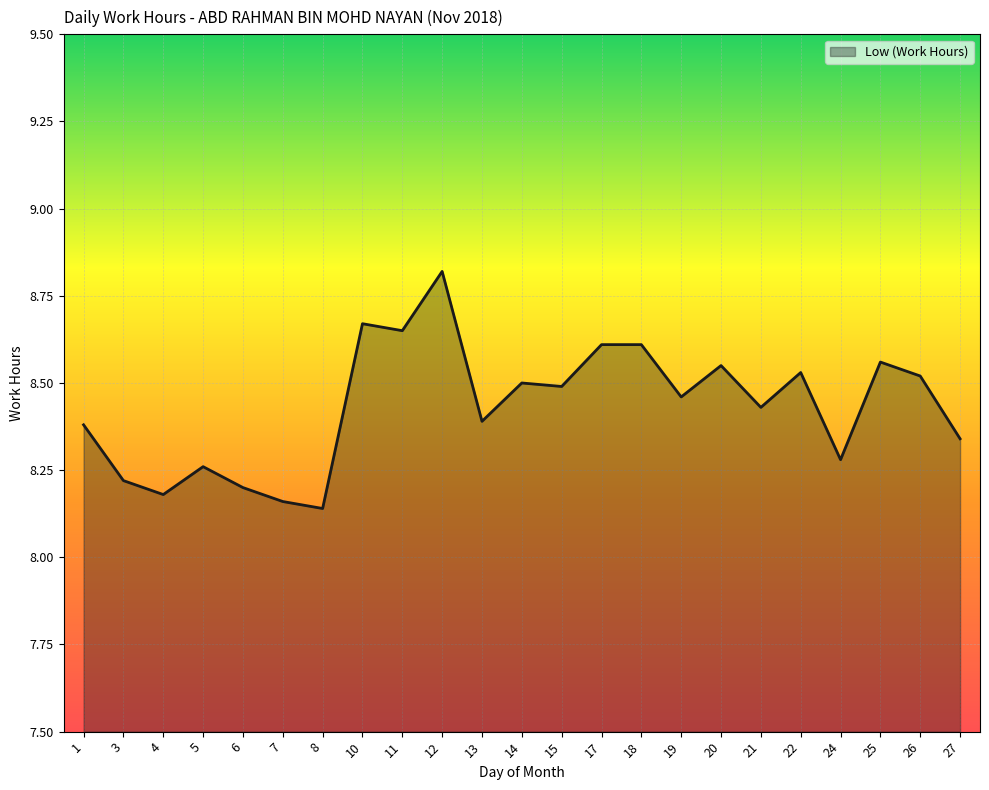

The chart shows a value of 4.2 at 18. True or false?

False